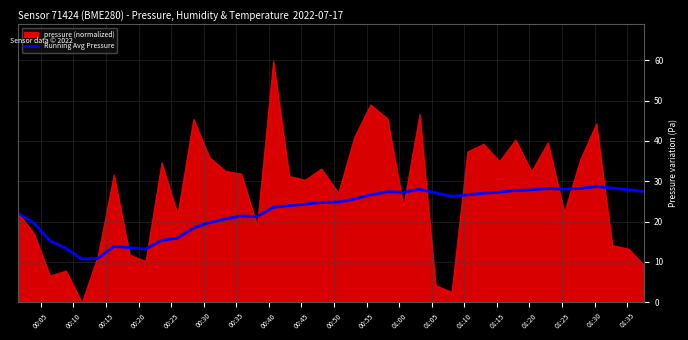

The chart shows a value of 14.0 at 01:30. True or false?

False